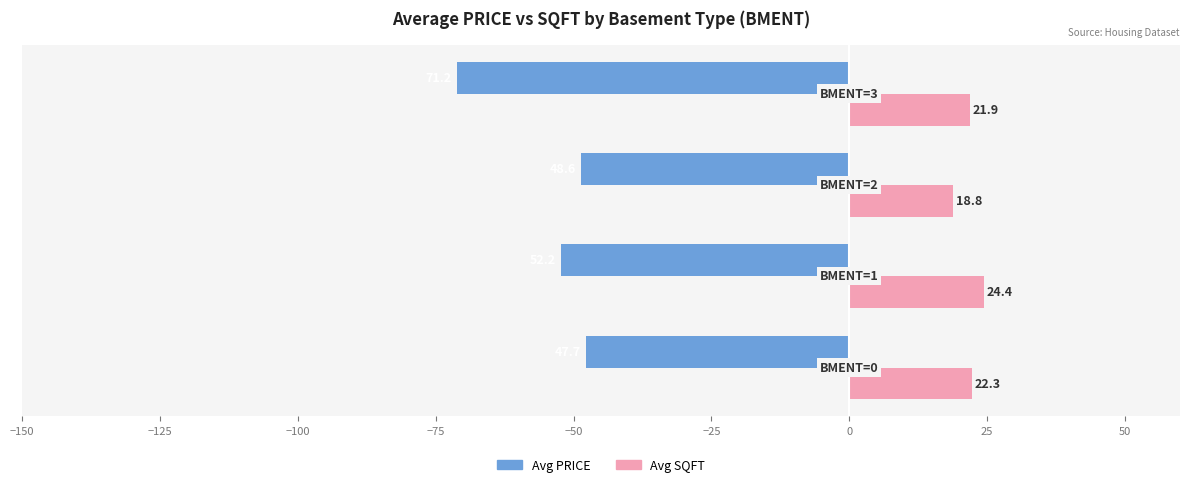

What is the maximum value shown in the chart?

24.4